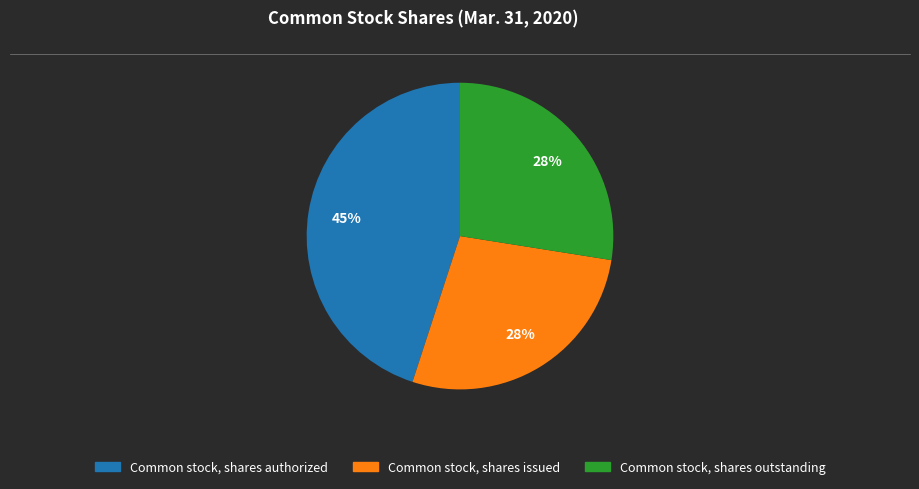

Is it true that Common stock, shares authorized is 58% of the pie?

False